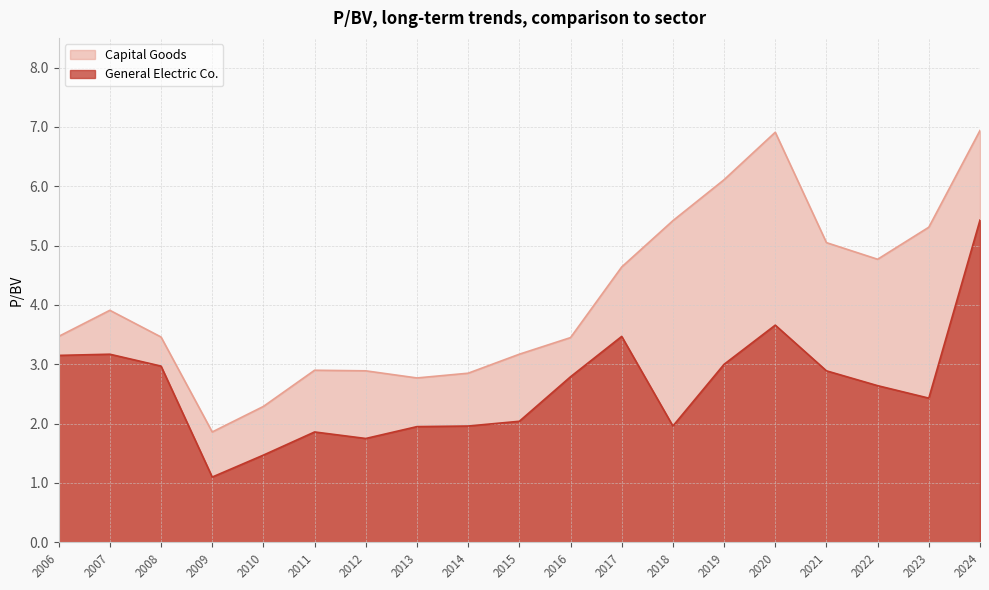

True or false: General Electric Co. and Capital Goods intersect in this chart.

False